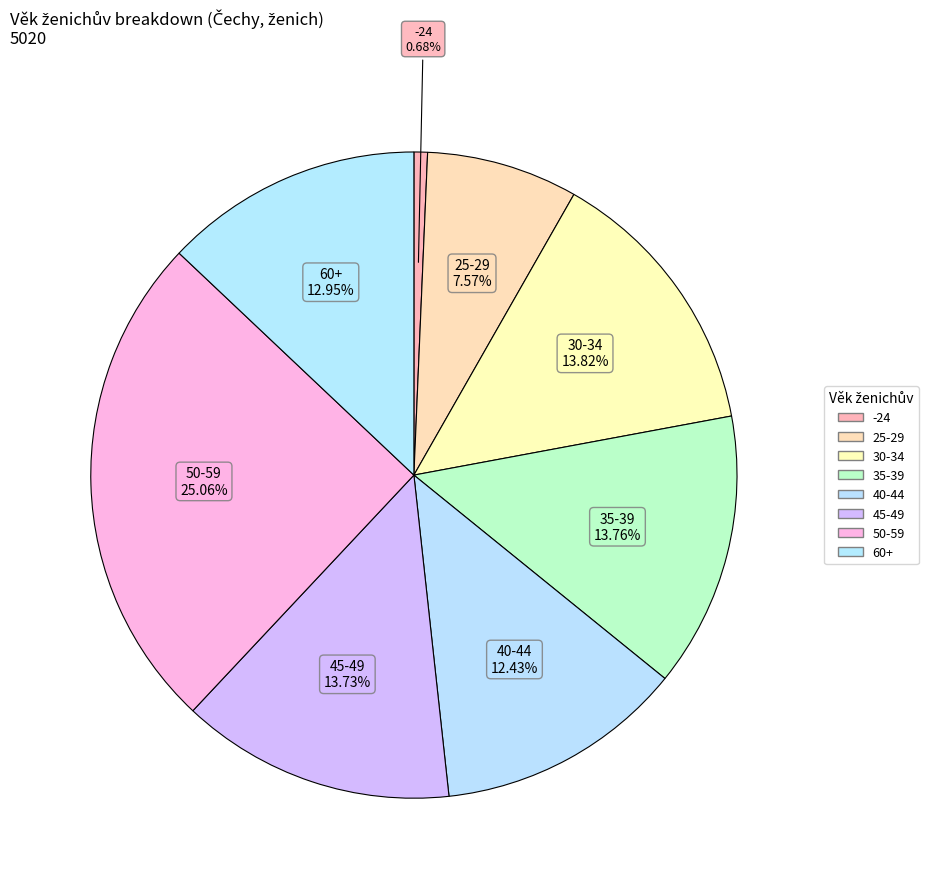

Count the number of slices in the pie.

8